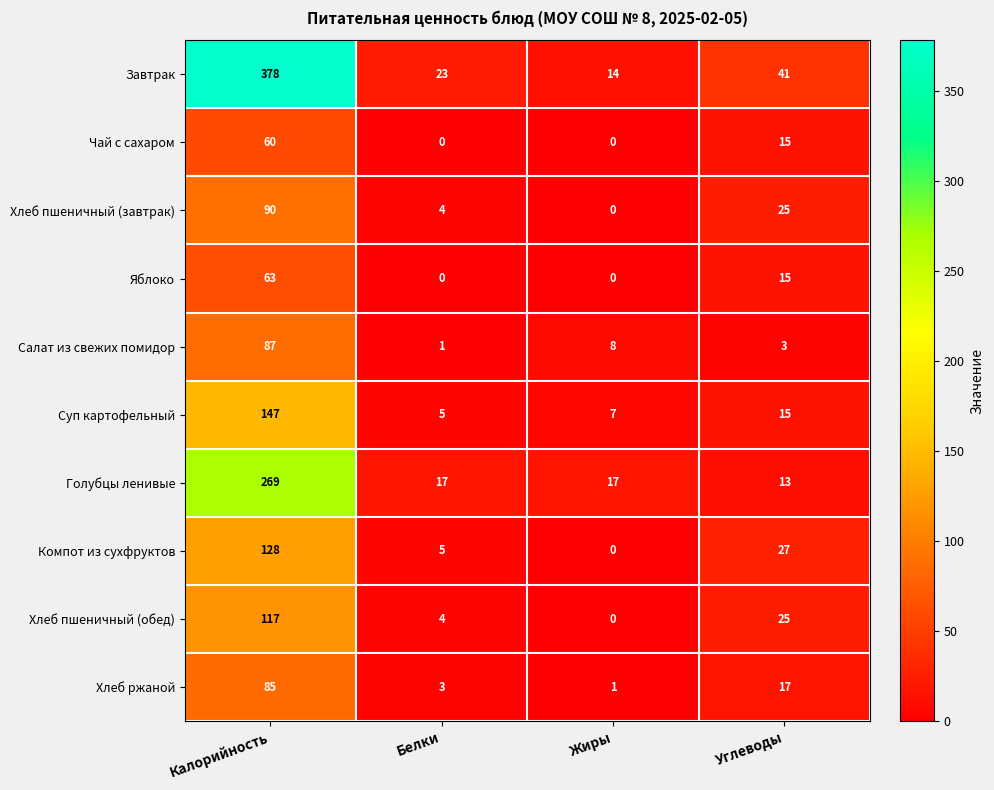

What is the sum of all Суп картофельный values?

174